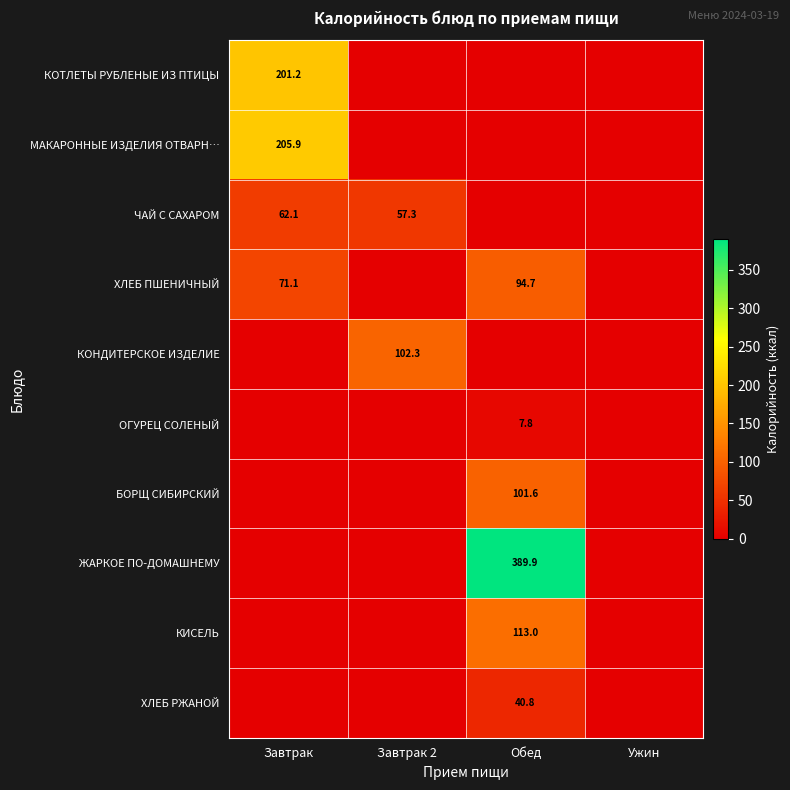

Which has a higher value, Обед or Завтрак 2?

Обед